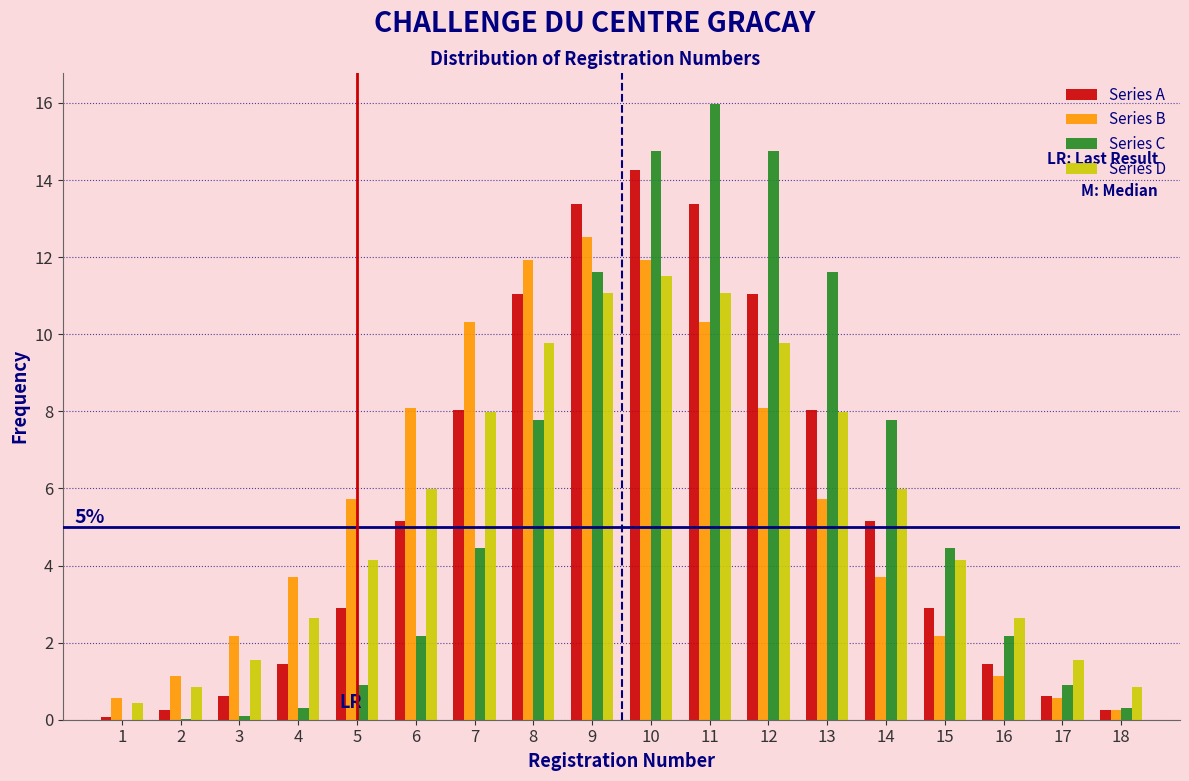

Is the value of Series D at 2 greater than the value of Series A at 16?

No